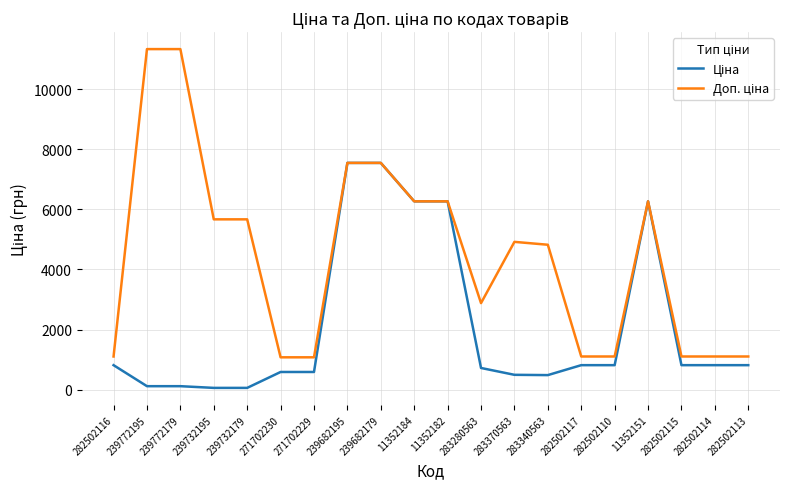

What is the greatest value displayed?

11334.0